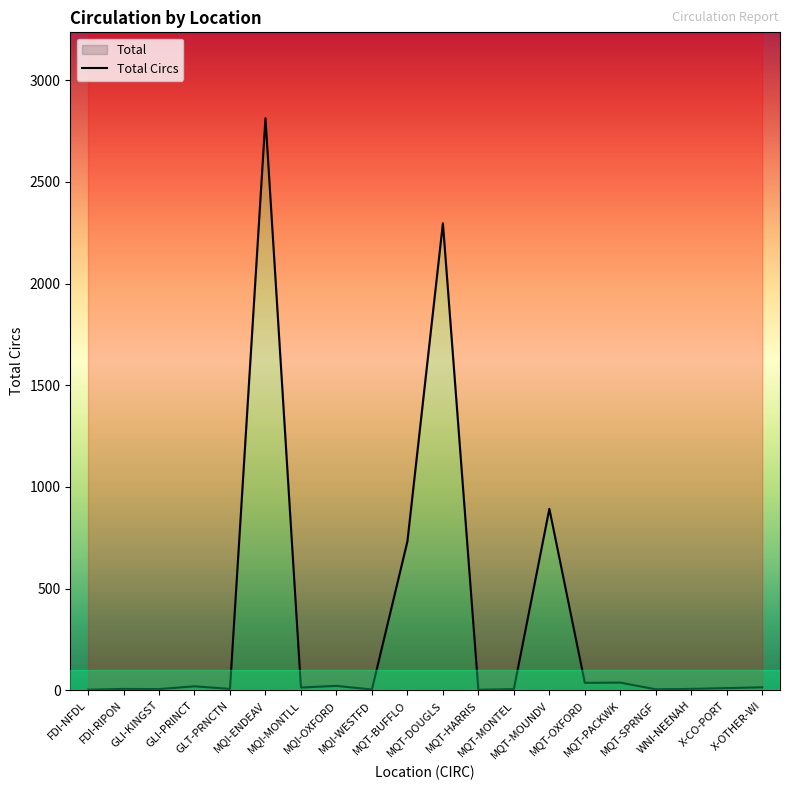

True or false: the data shows 4 at MQI-WESTFD.

False